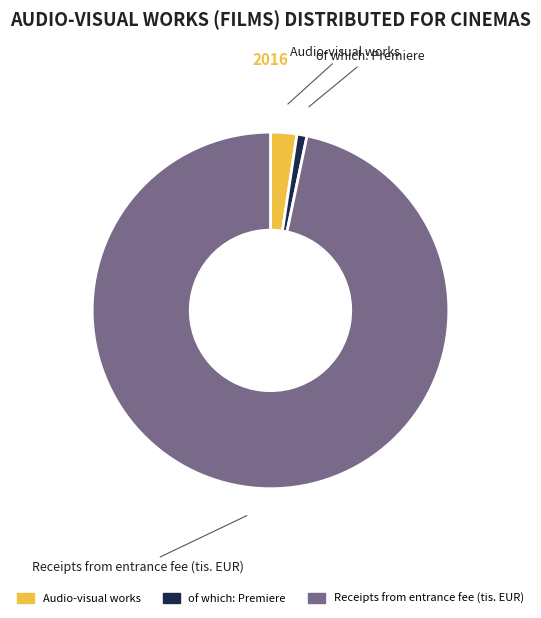

The Receipts from entrance fee (tis. EUR) slice represents 97% of the pie. True or false?

True